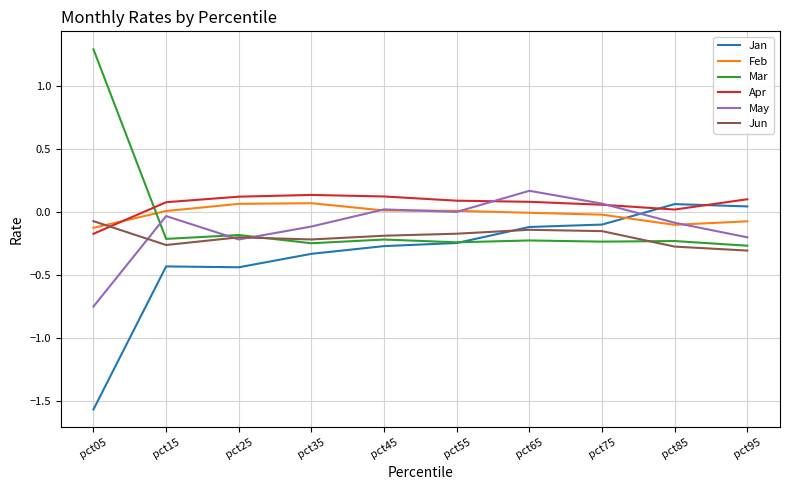

At which category does the chart reach its peak across all series?

pct05